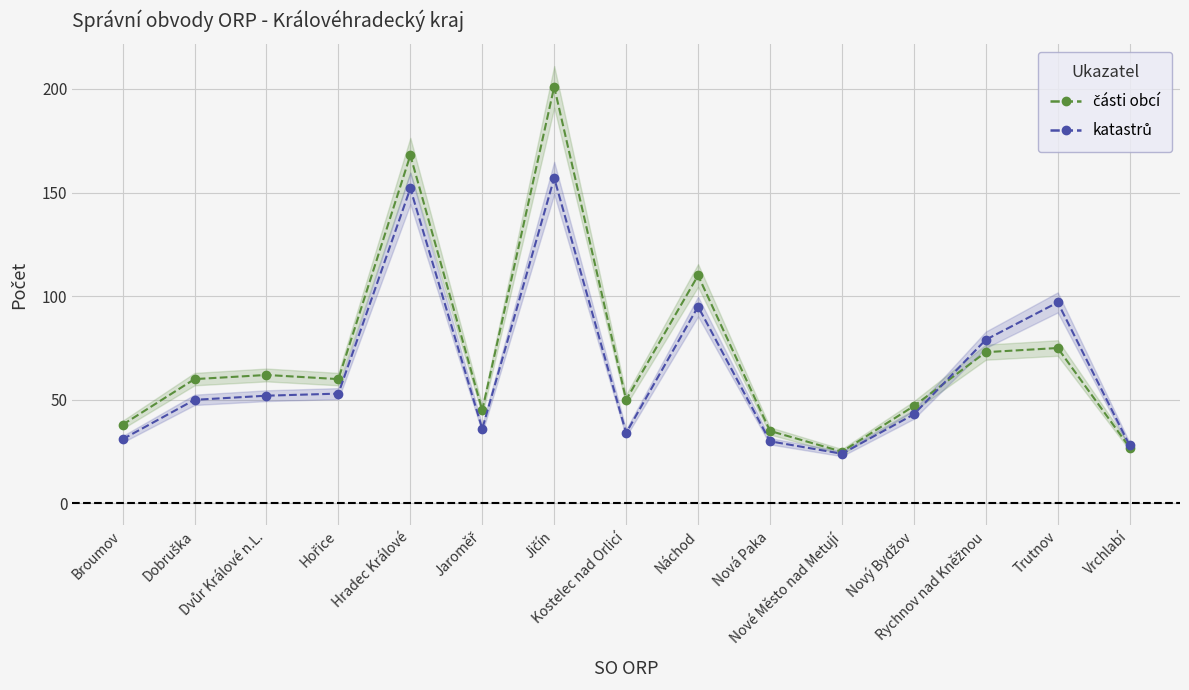

What is the value of the části obcí point at the 6th from the left?

45